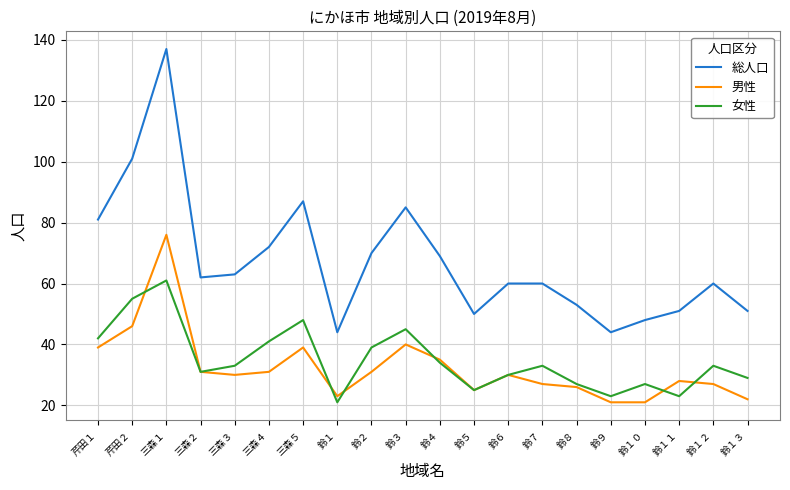

At which label does 女性 first exceed 33?

芹田１